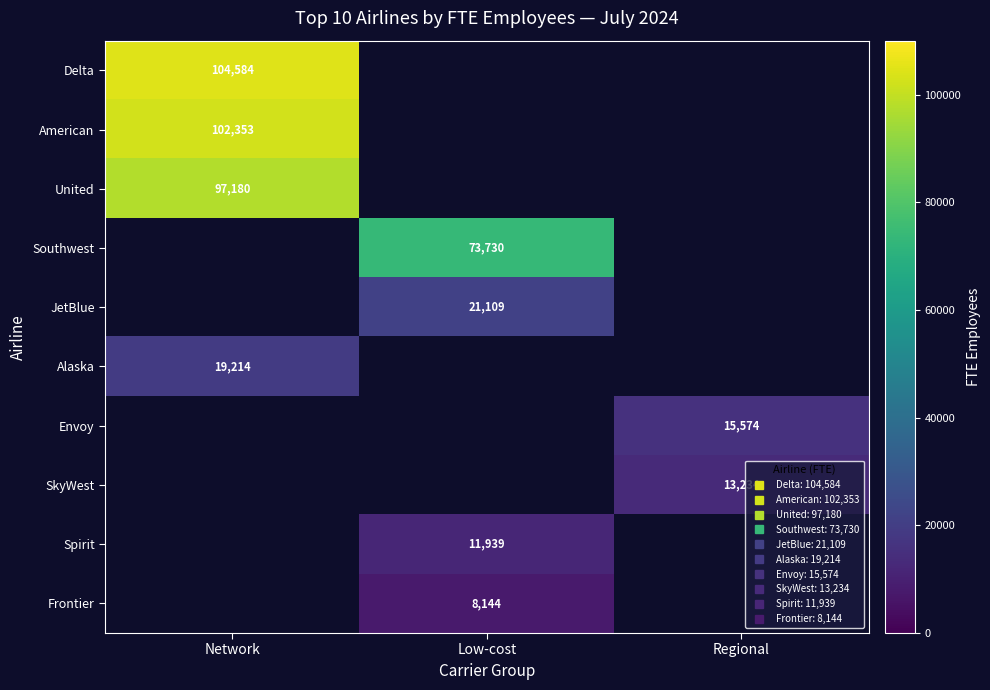

True or false: United has a value of 97180.5 at Network.

True